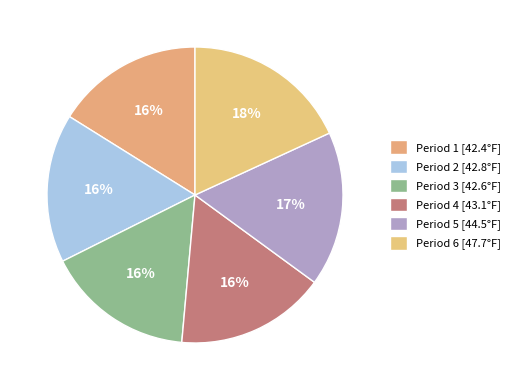

Which slice is the smallest?

Period 1